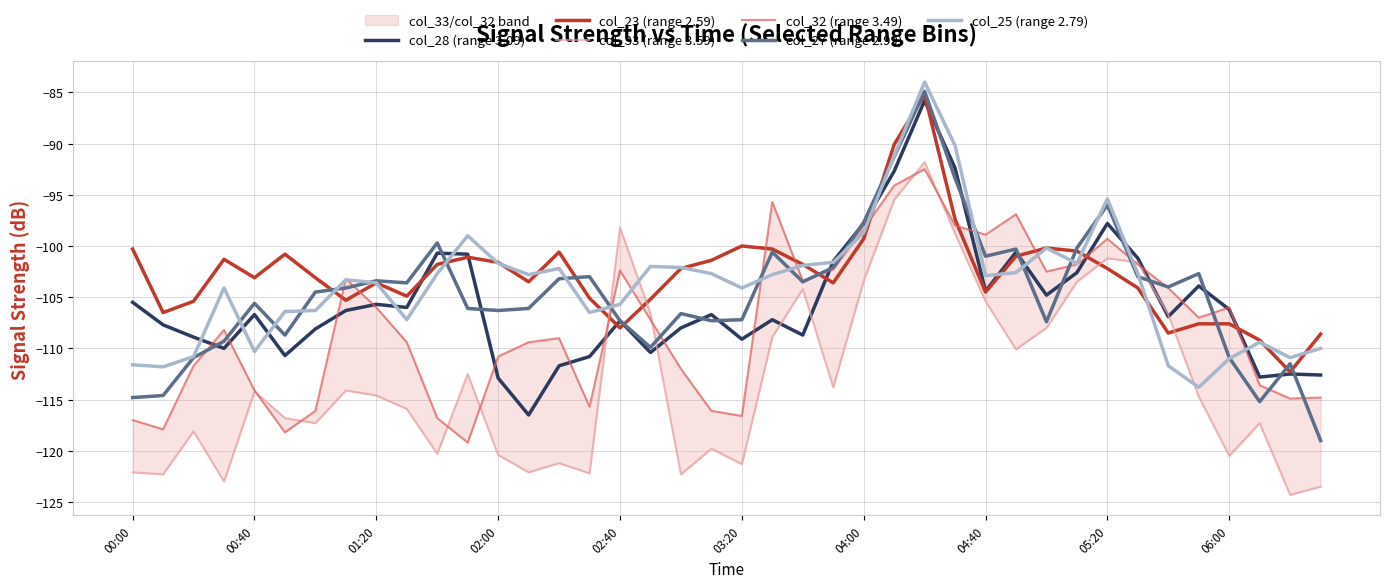

True or false: col_28 (range 3.09) has a value of -164.8 at 06:00.

False